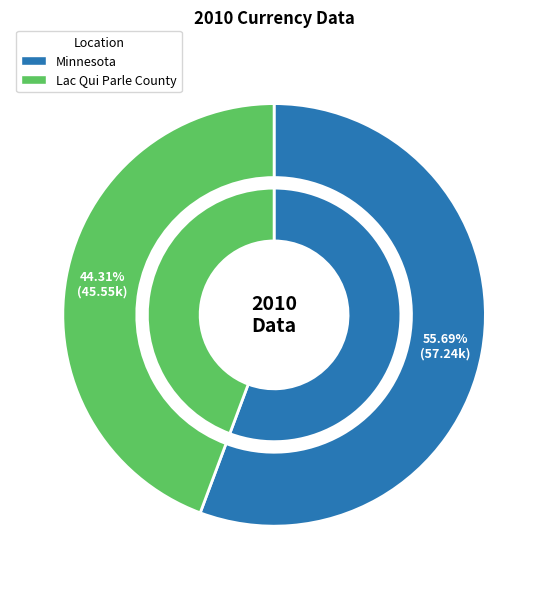

To the nearest percent, what is the difference between the Minnesota and Lac Qui Parle County slice percentages?

11%